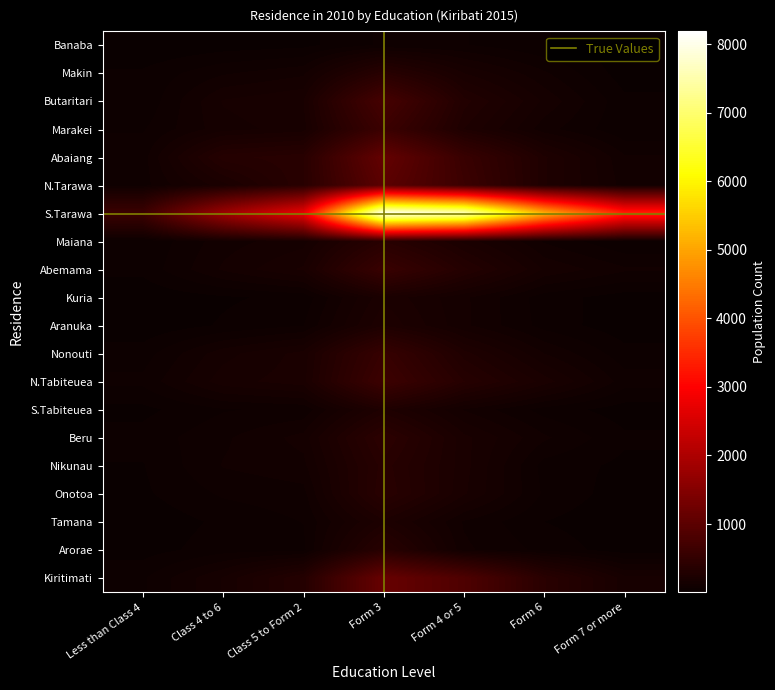

What is the difference between the Abaiang values at Form 6 and Form 7 or more?

161